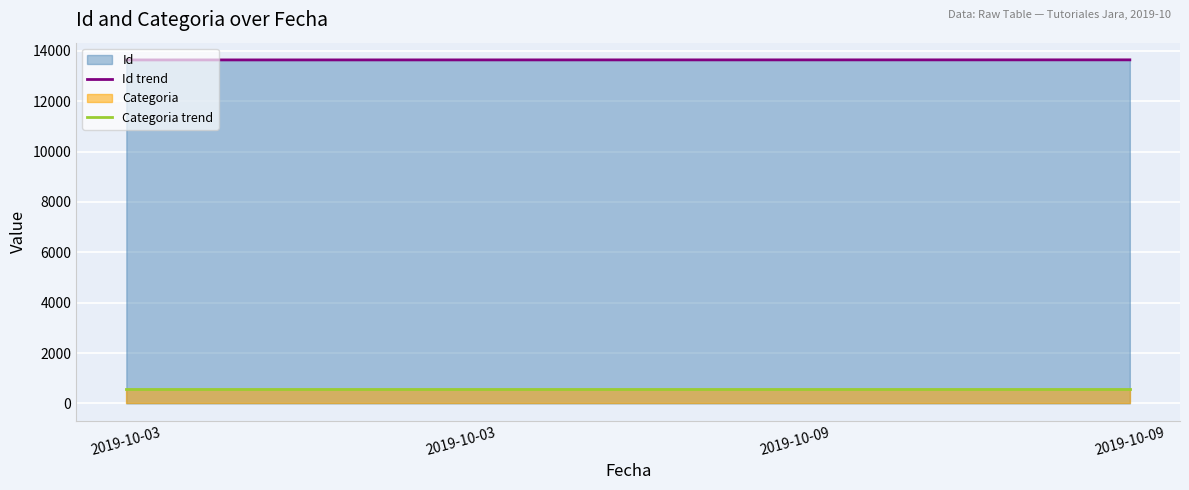

At which label is Id trend closest to 13642?

2019-10-03